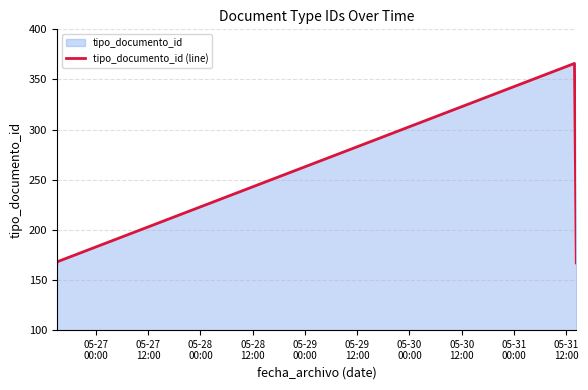

Reading left to right, what are all the values shown in this chart?

166	169	170	168	366	167